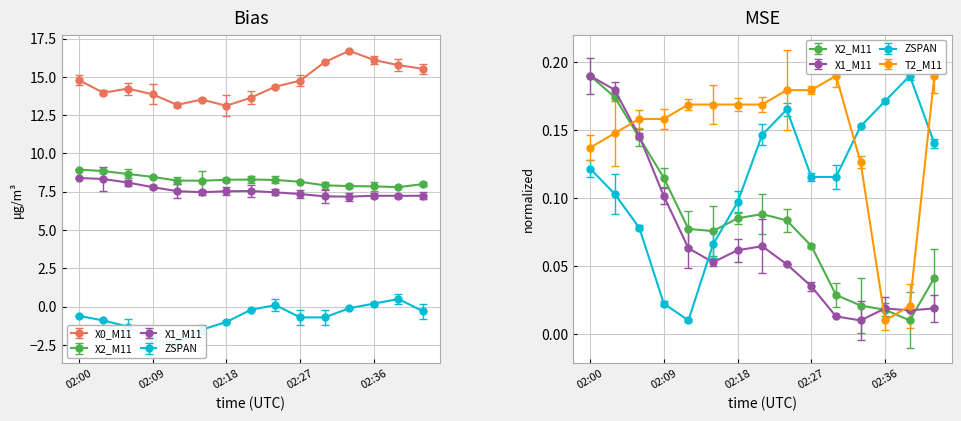

The value of X1_M11 at 02:18 is 7.5. True or false?

True